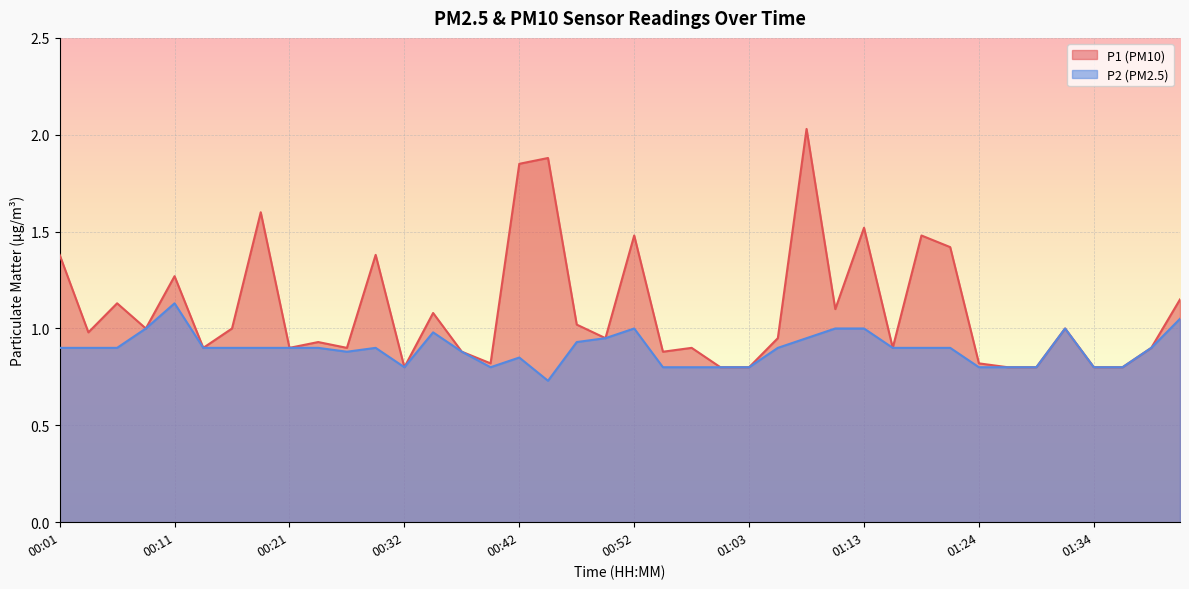

Does the chart display data point markers on the line(s)?

No